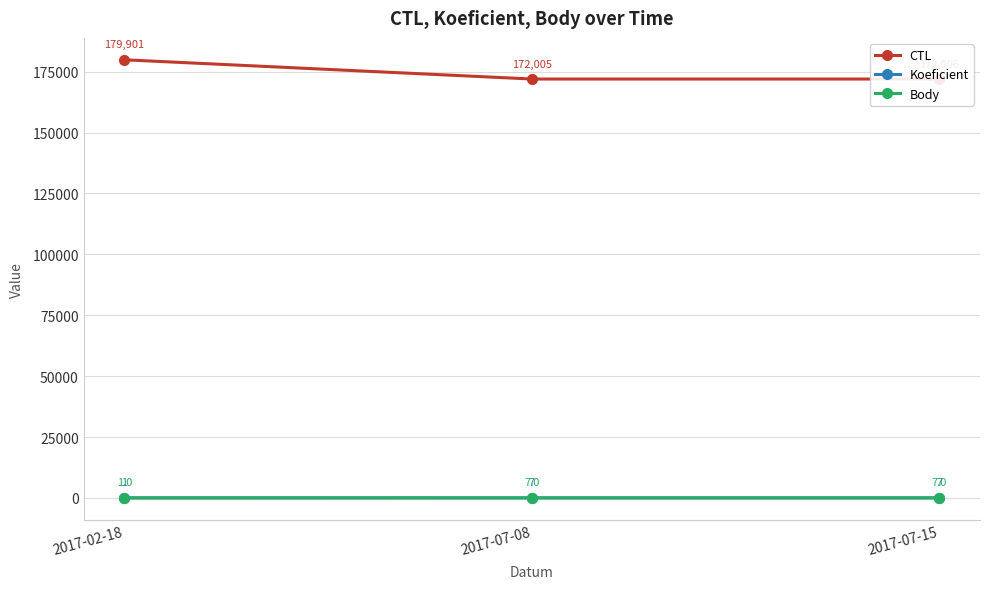

True or false: CTL has a value of 172005 at 2017-07-08.

True